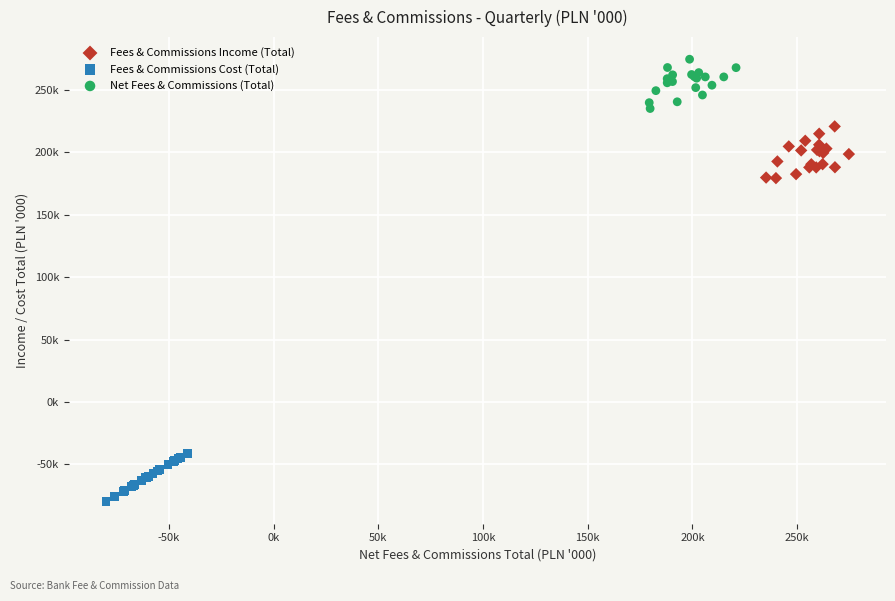

What are all the series names shown in the legend?

Fees & Commissions Income (Total), Fees & Commissions Cost (Total), Net Fees & Commissions (Total)